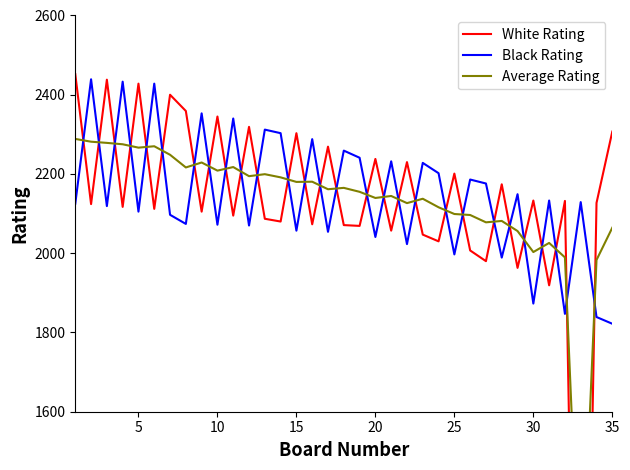

What is the lowest value of the Black Rating series?

1822